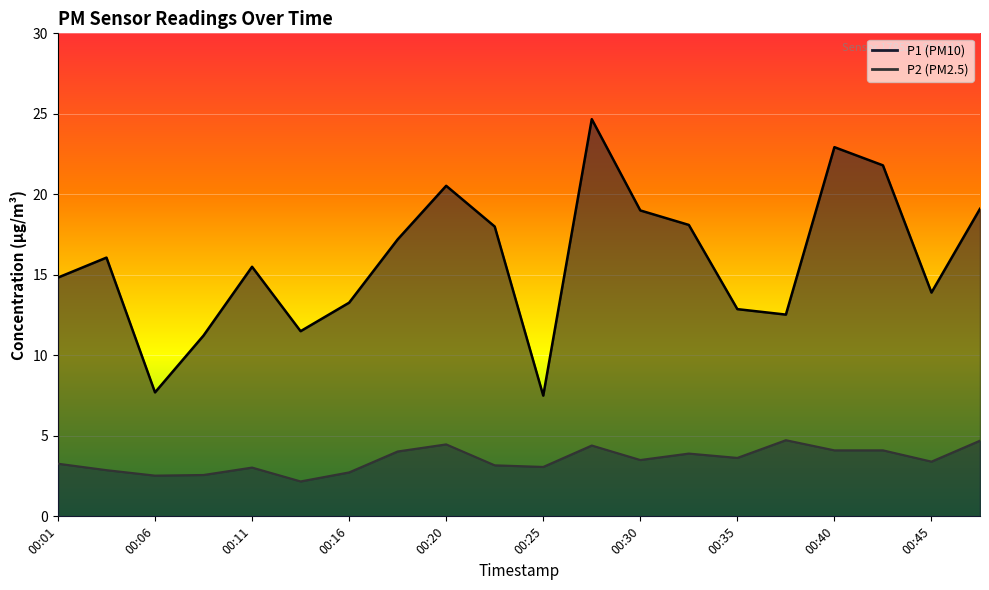

Where does the P1 series first go above 16?

00:03